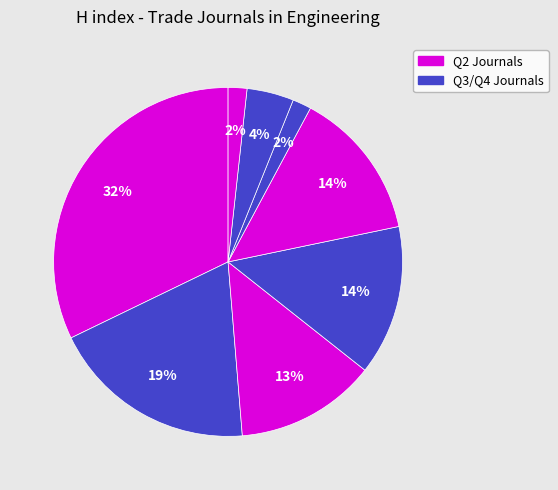

How many segments does this pie chart have?

8